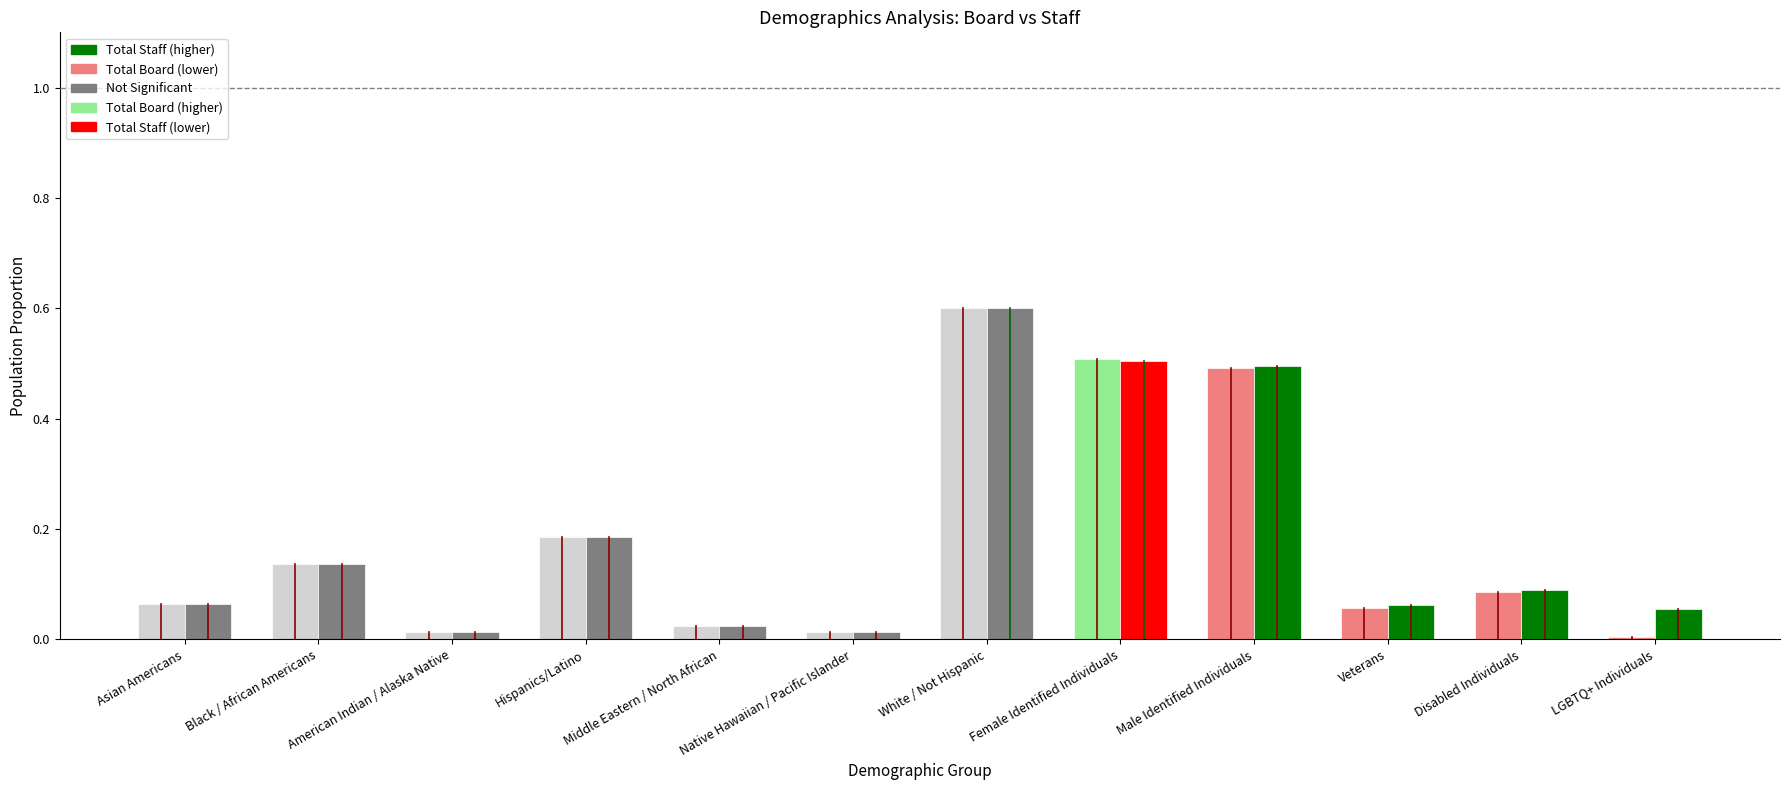

What is the greatest value displayed?

0.6